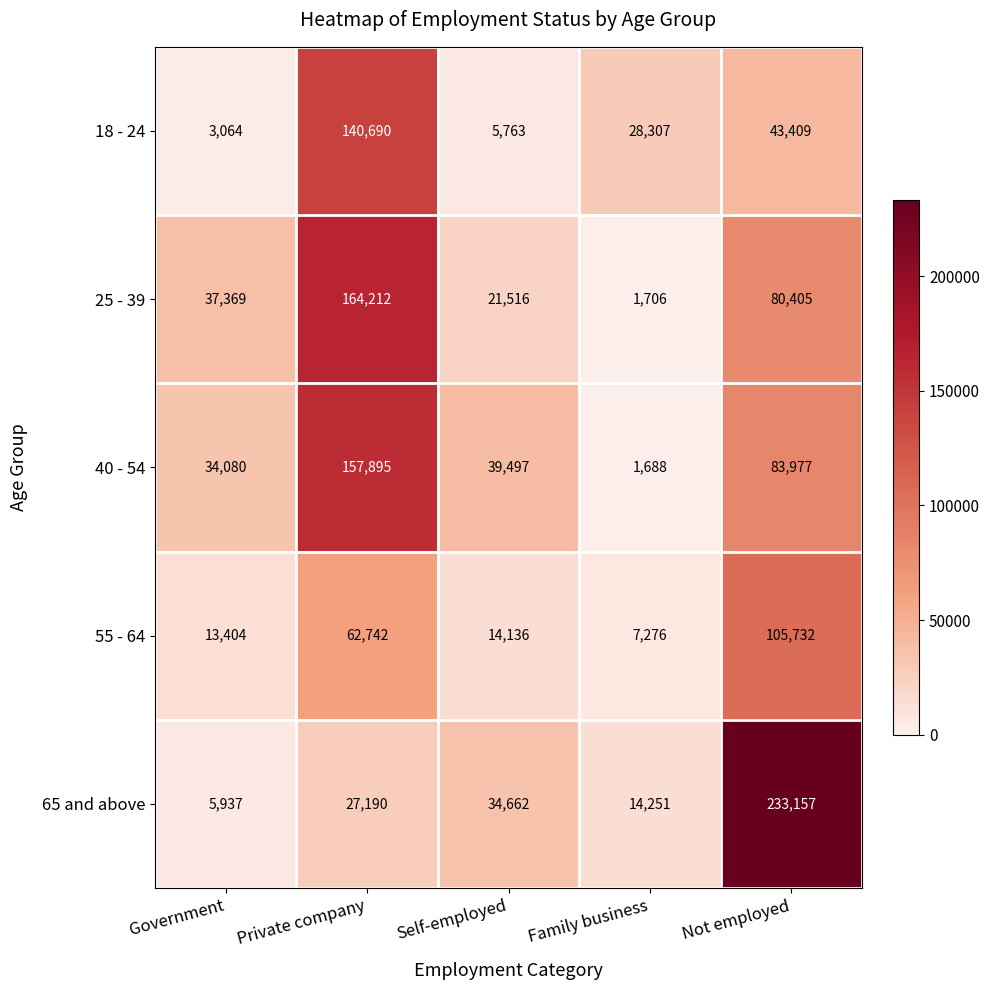

Is it true that 25 - 39 equals 1706 at Family business?

True